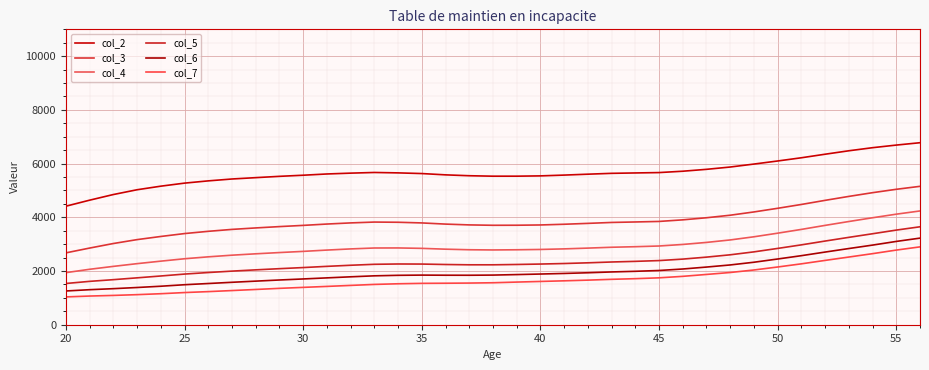

How many lines are shown in the chart?

6